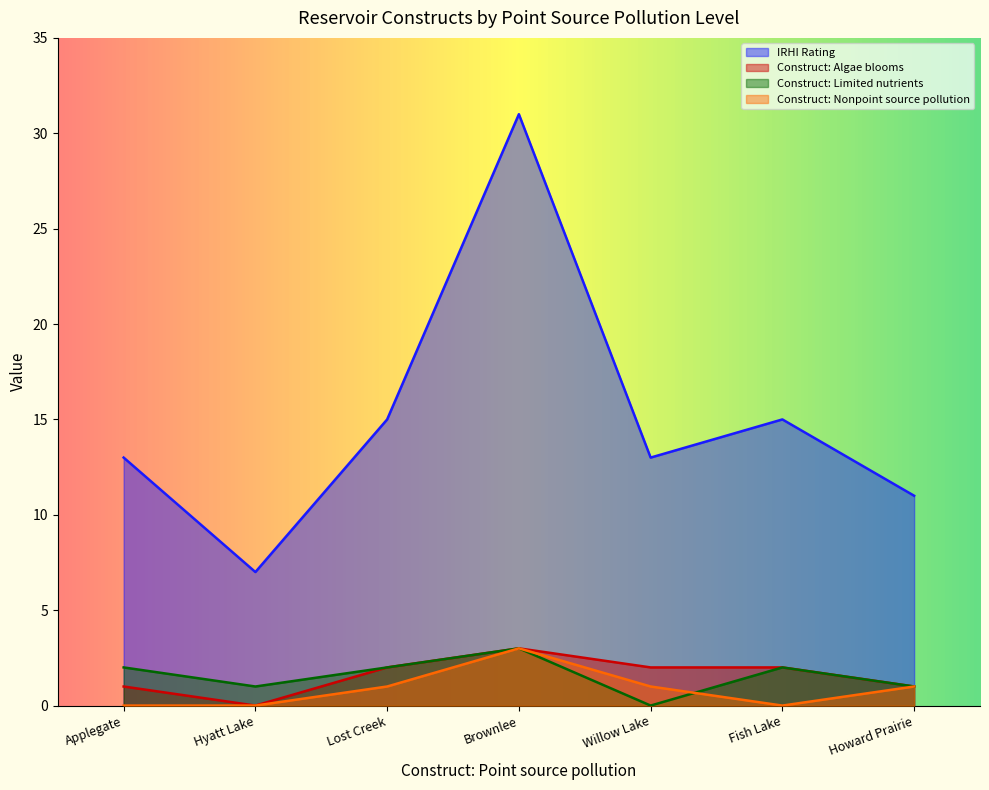

Where is the first local maximum for Construct: Limited nutrients?

Brownlee